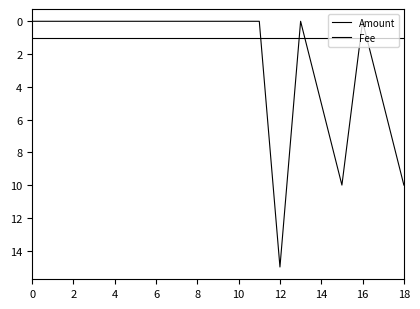

Does the chart have visible grid lines?

No